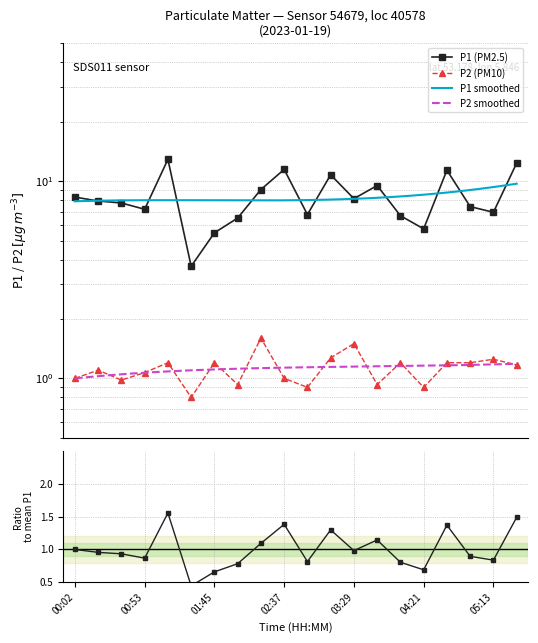

What is the label of the 17th point from the right?

00:53